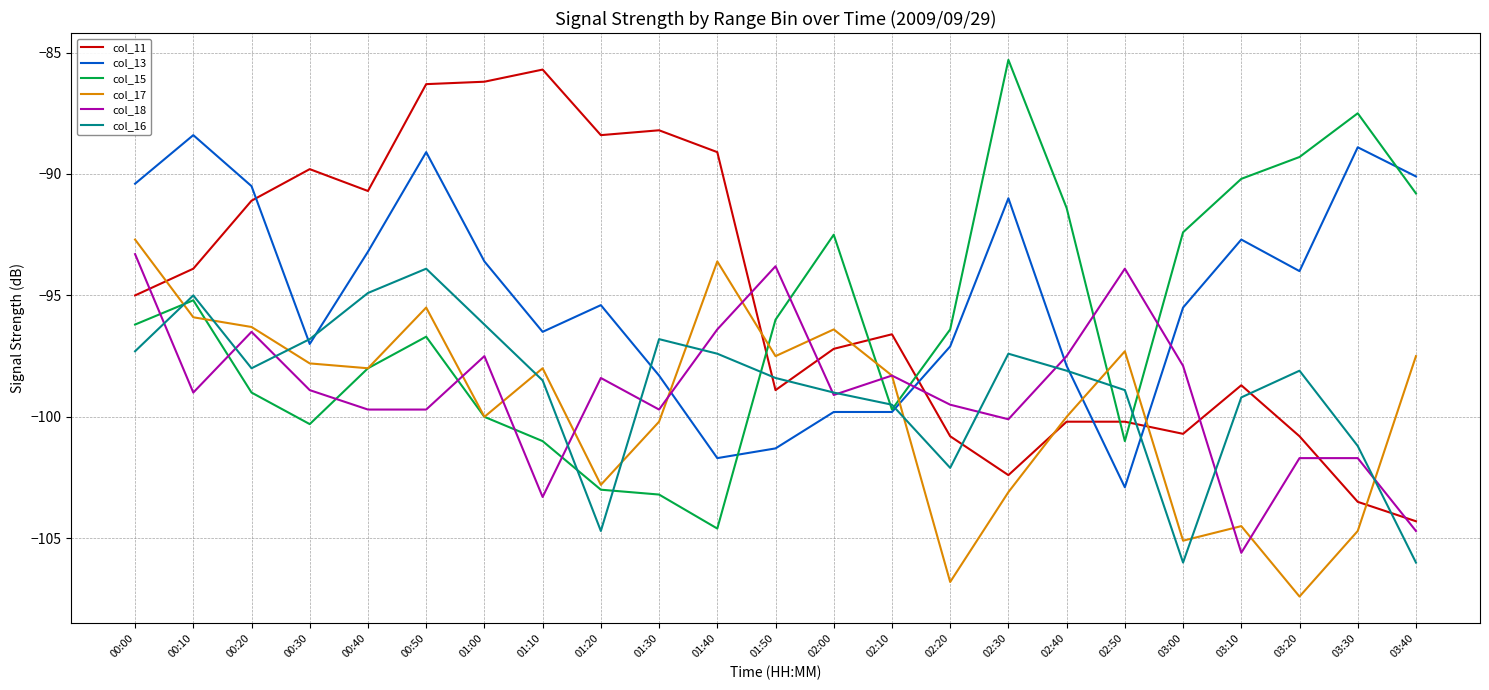

The col_11 series shows -35.8 at 01:10. True or false?

False